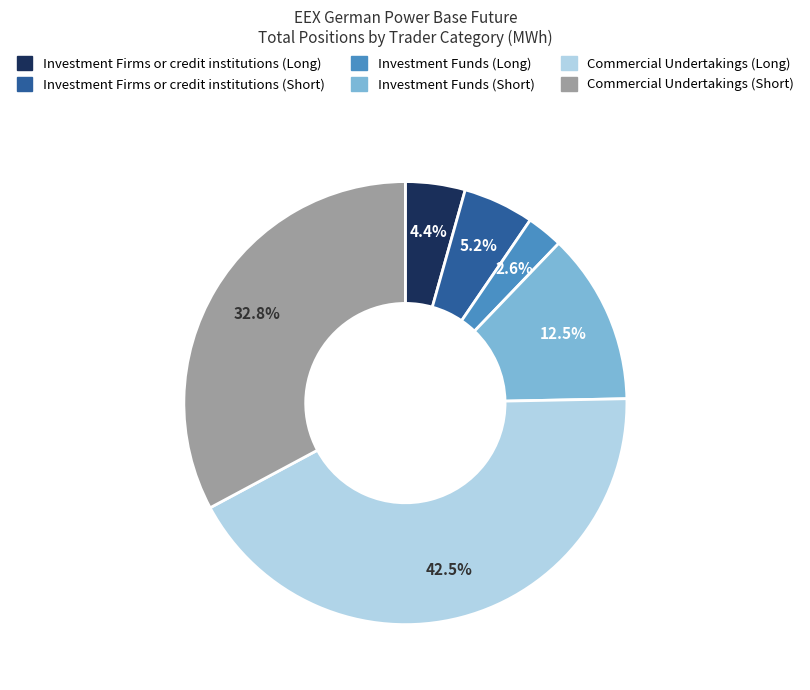

Combined, do Commercial Undertakings (Long) and Investment Firms or credit institutions (Short) account for over 50%?

No